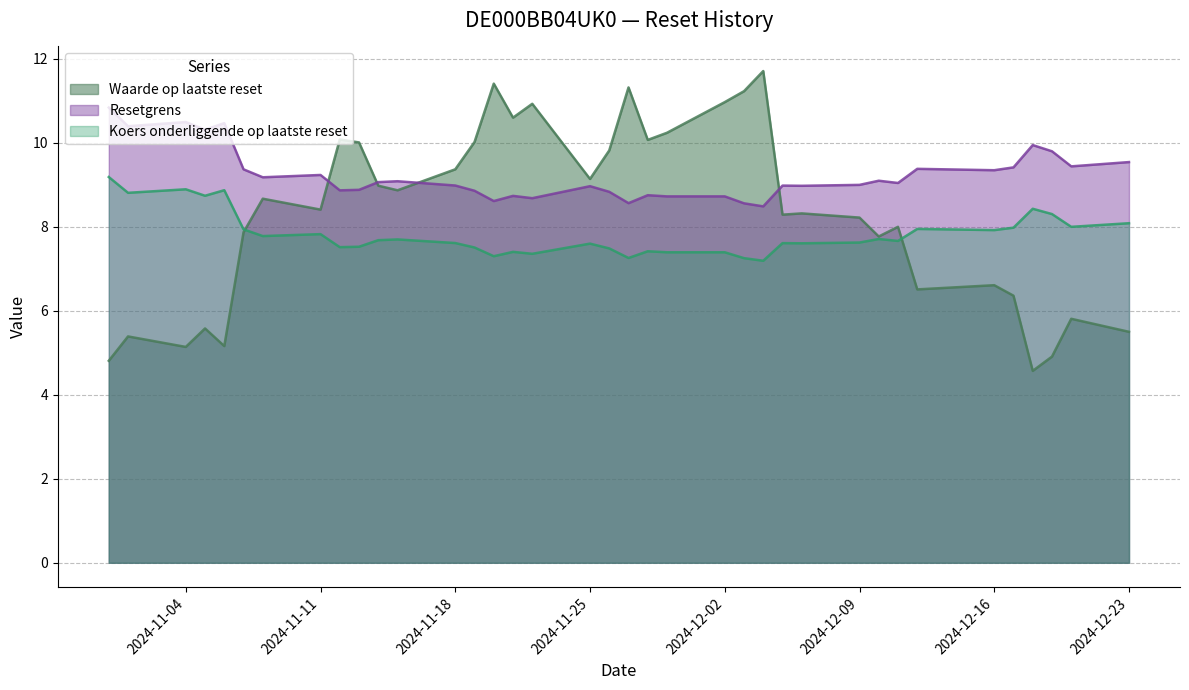

Between which two adjacent categories do Waarde op laatste reset and Resetgrens first intersect?

2024-11-11 and 2024-11-12